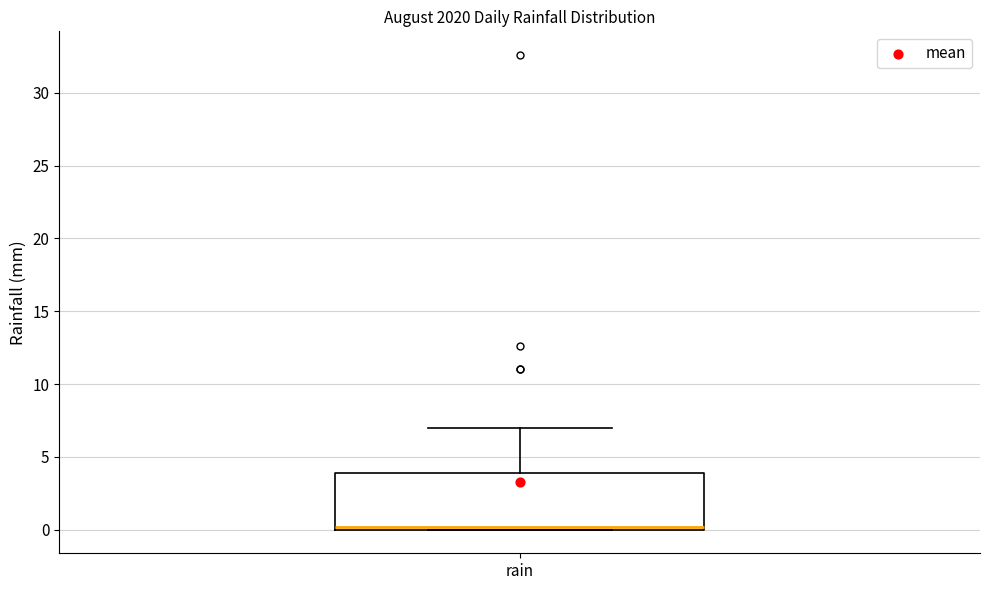

Read this box plot against the y-axis: the position of the median line, the range covered by the box, and the ends of both whiskers. The values are not printed on the chart, so give them approximately, as read against the axis.

median 0 (just above the box's lower edge), box 0 to 4, whiskers 0 to 7